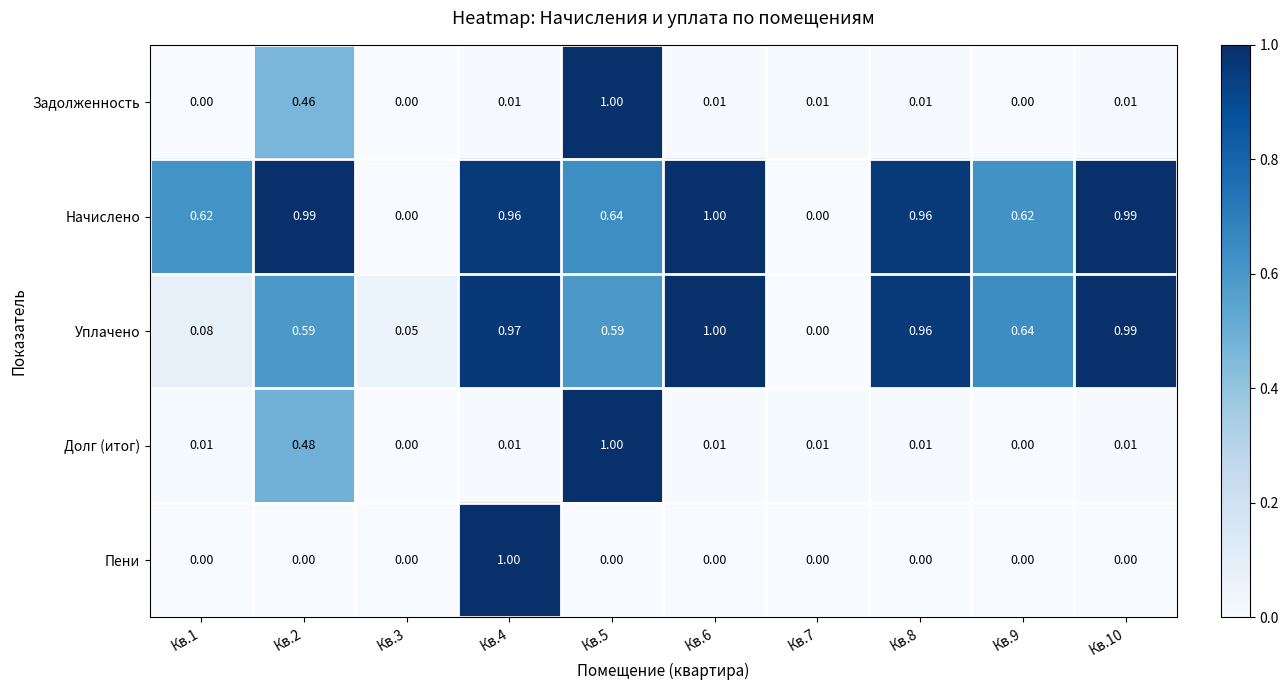

Which series has the largest total across all categories?

Начислено